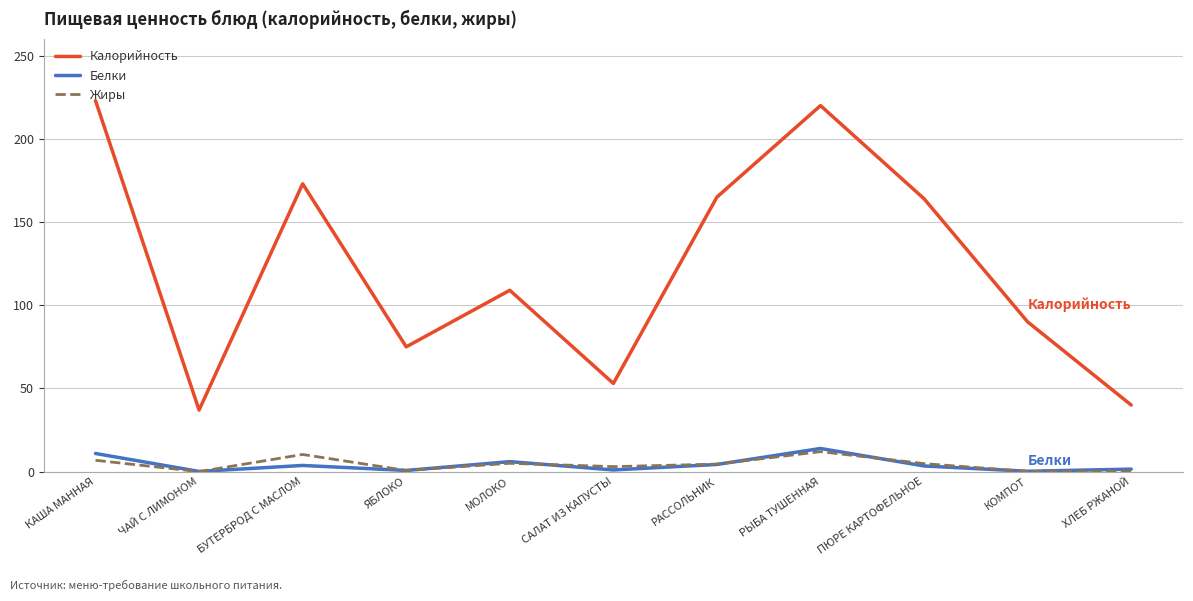

What is the difference between the maximum and second lowest values in the Белки series?

13.7